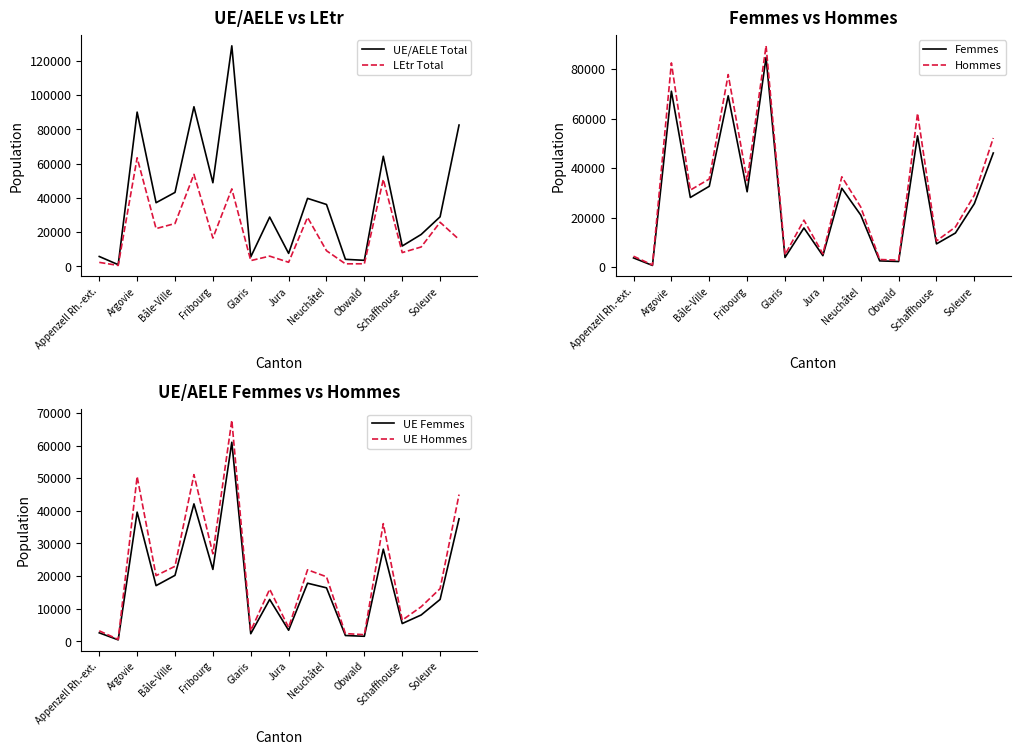

What is the maximum value for UE/AELE Total?

128741